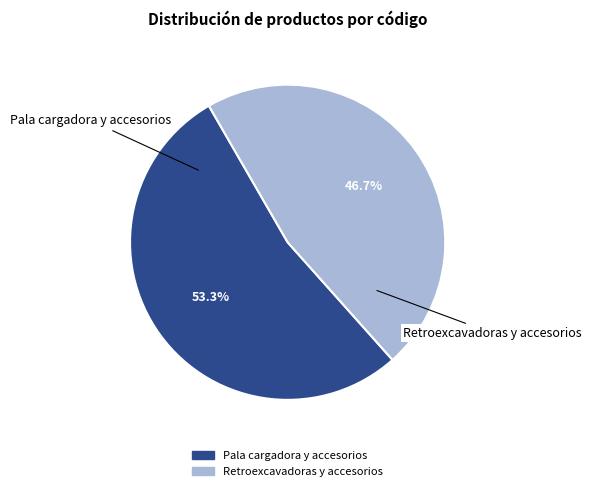

What is the majority slice?

Pala cargadora y accesorios